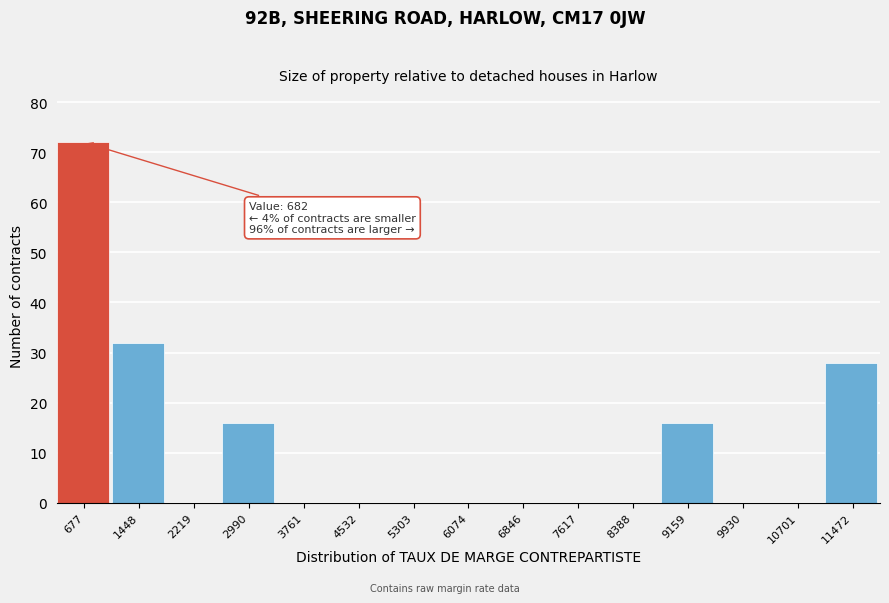

Reading right to left, transcribe all the data shown in this chart.

11472=28	10701=0	9930=0	9159=16	8388=0	7617=0	6846=0	6074=0	5303=0	4532=0	3761=0	2990=16	2219=0	1448=32	677=72